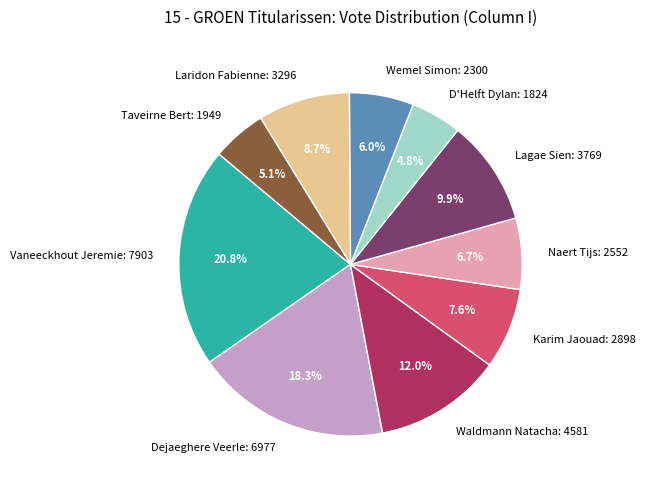

Is there any slice that represents more than half of the pie?

No